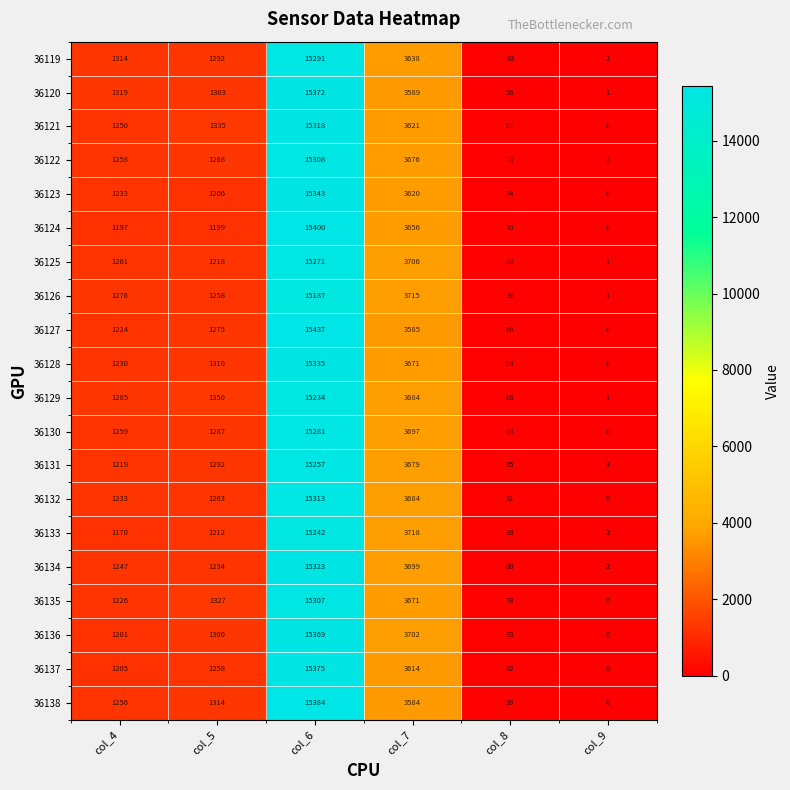

At which label is 36129 closest to 7617?

col_7